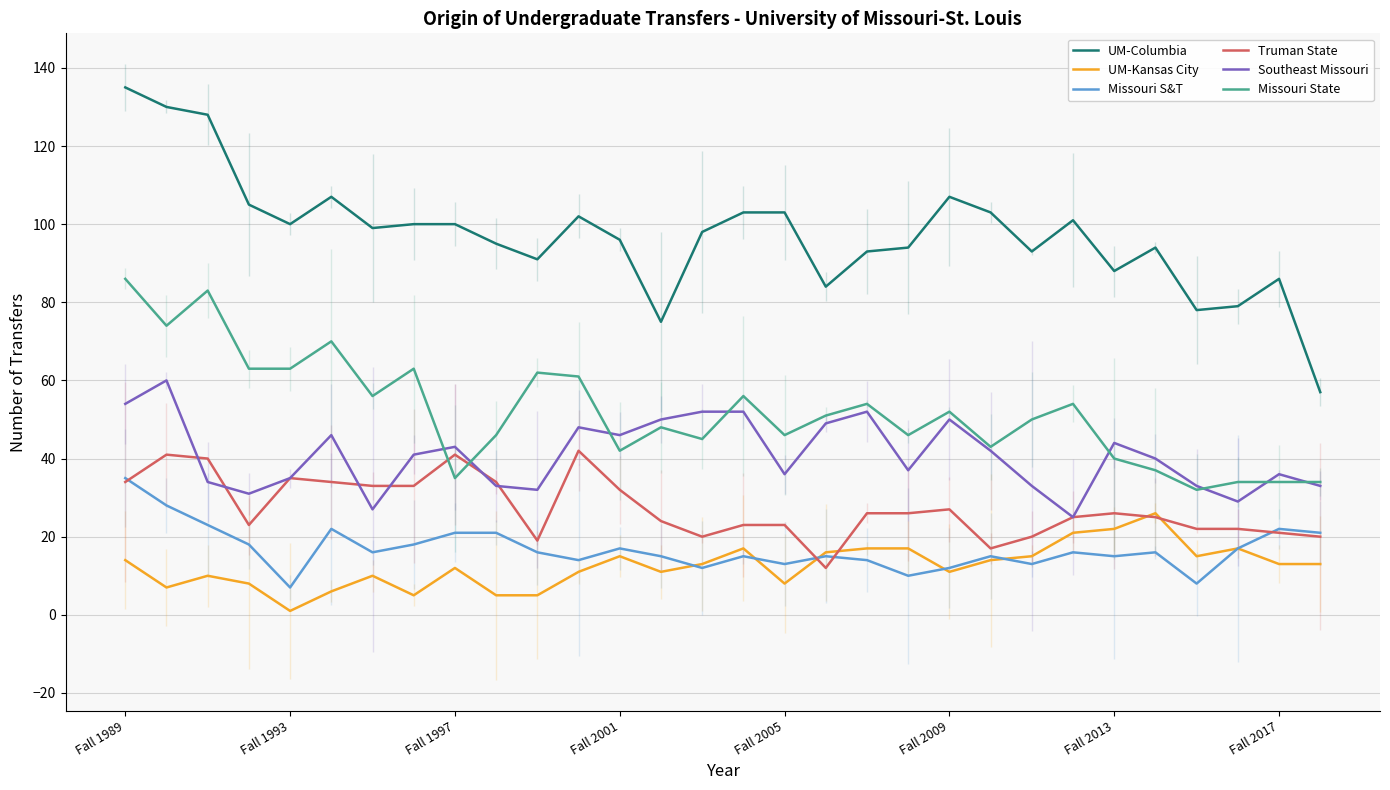

What value does the Missouri S&T series have at Fall 2005, to the nearest 10?

10